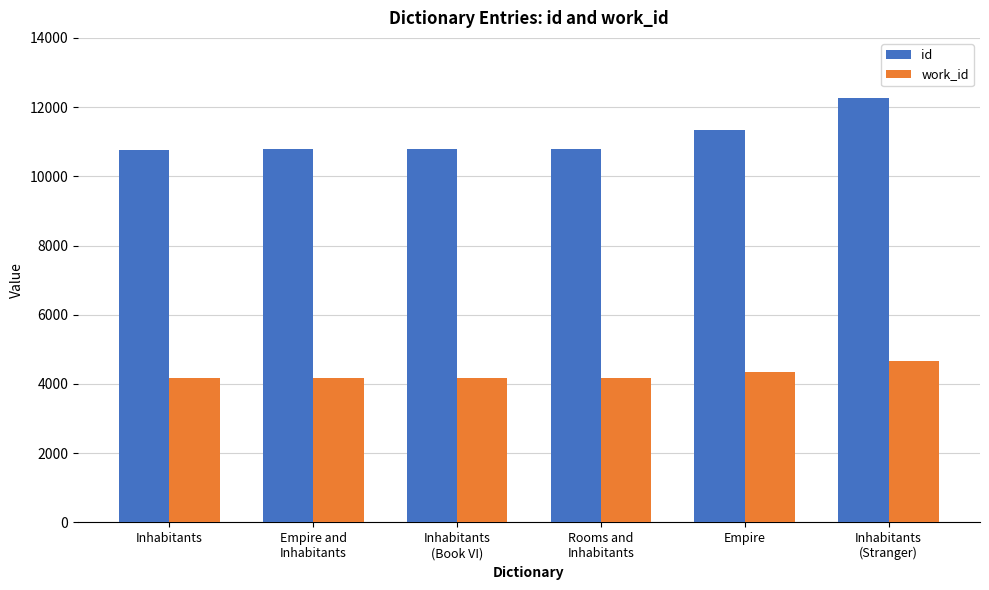

True or false: id has a value of 6194 at Inhabitants
(Stranger).

False